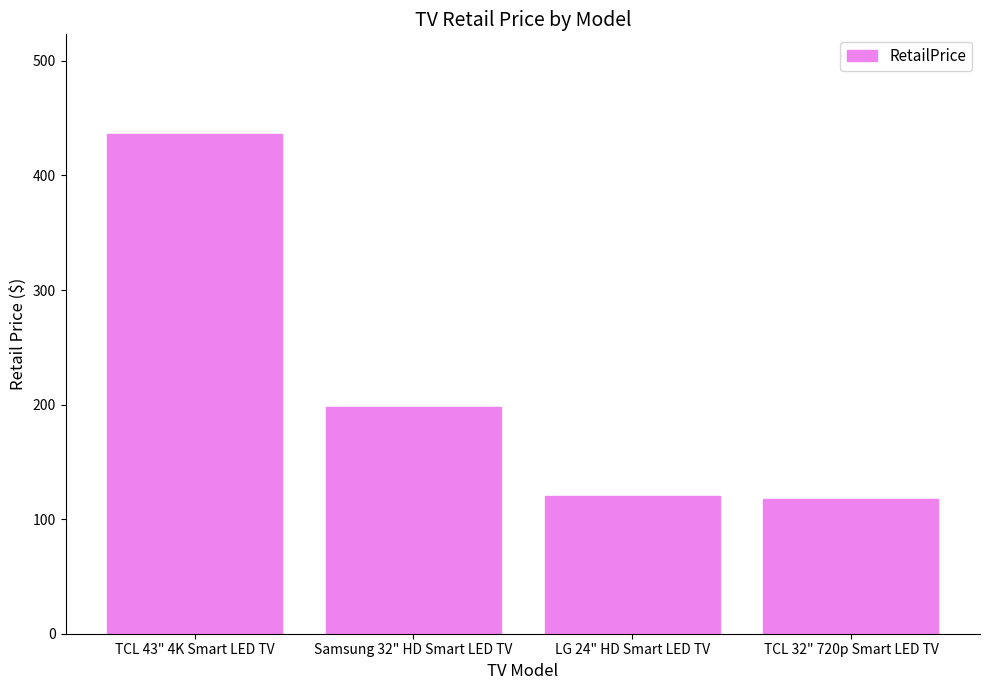

What is the minimum value shown in the chart?

118.0